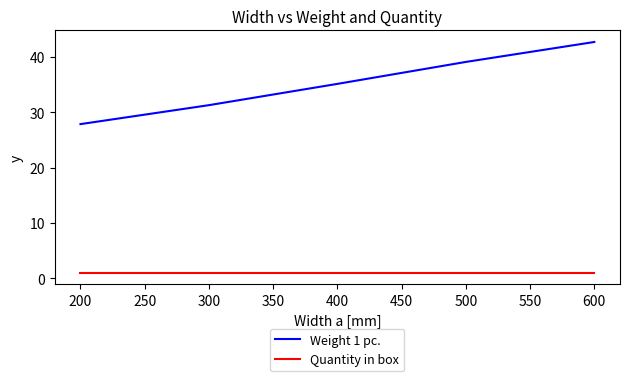

Reading left to right, list all the values displayed in this chart.

Weight 1 pc.: 27.8	31.3	35.1	39.1	42.7
Quantity in box: 1.0	1.0	1.0	1.0	1.0